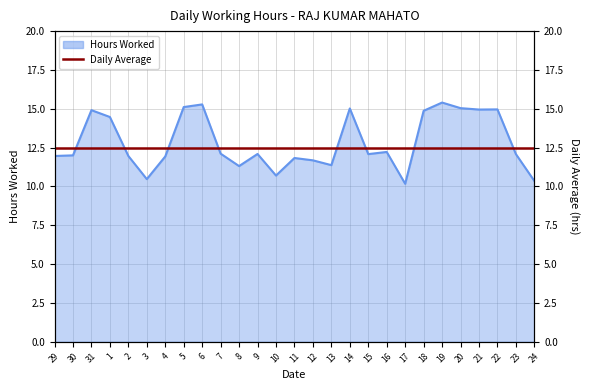

Reading left to right, list all the values displayed in this chart.

12.0	12.0	14.9	14.5	12.0	10.5	11.9	15.1	15.3	12.1	11.3	12.1	10.7	11.8	11.7	11.4	15.0	12.1	12.2	10.2	14.9	15.4	15.0	14.9	15.0	12.1	10.3